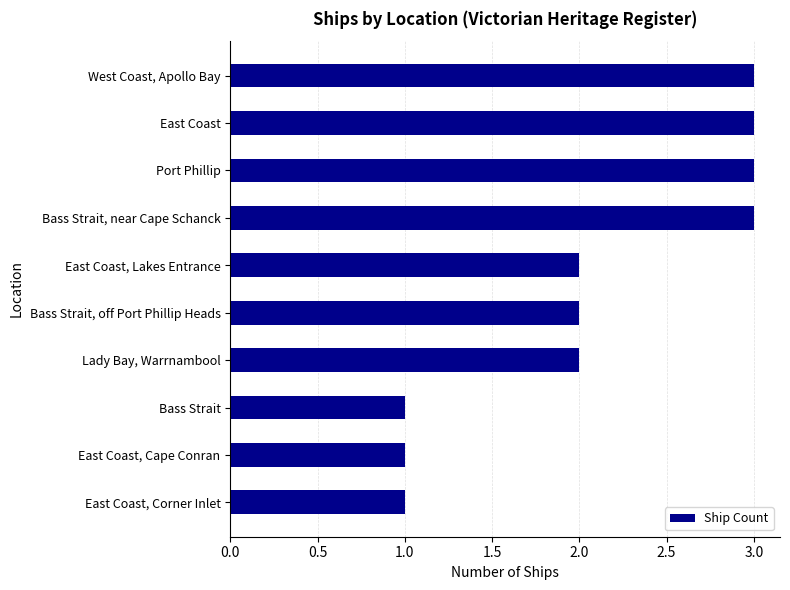

Approximately how many times larger is the value at East Coast, Corner Inlet compared to Bass Strait, off Port Phillip Heads?

0.5